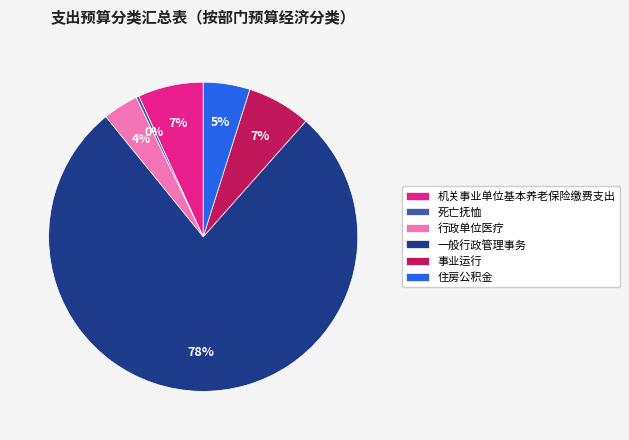

To the nearest percent, what is the combined percentage of 死亡抚恤 and 机关事业单位基本养老保险缴费支出?

7%